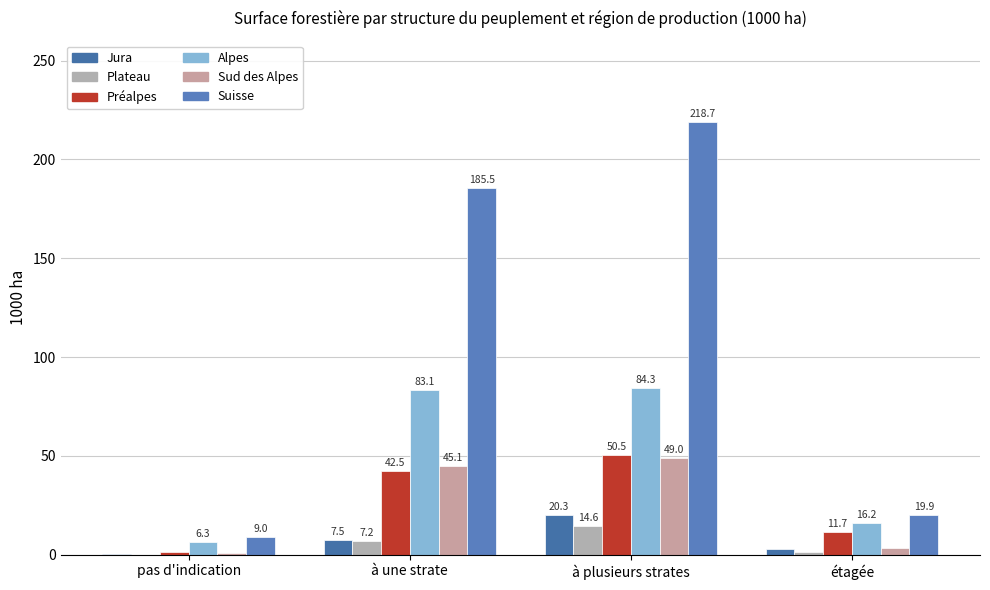

How many categories are shown in the chart?

4